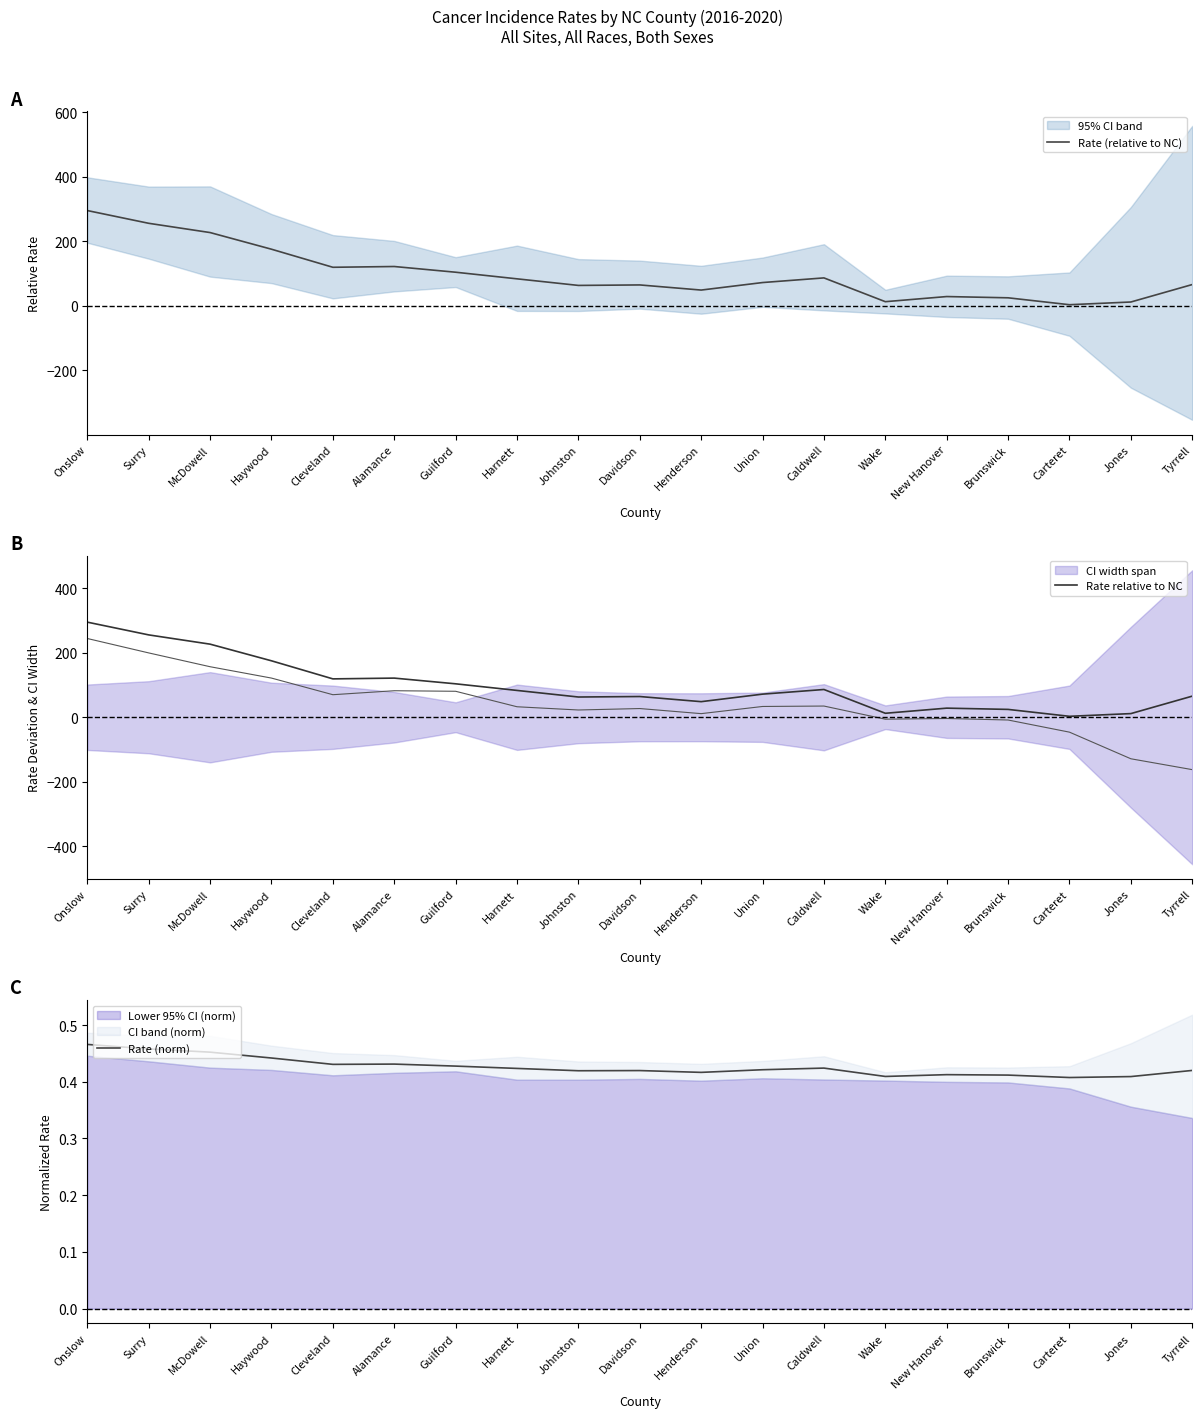

At which category does Rate (relative to NC) reach its first local valley?

Cleveland